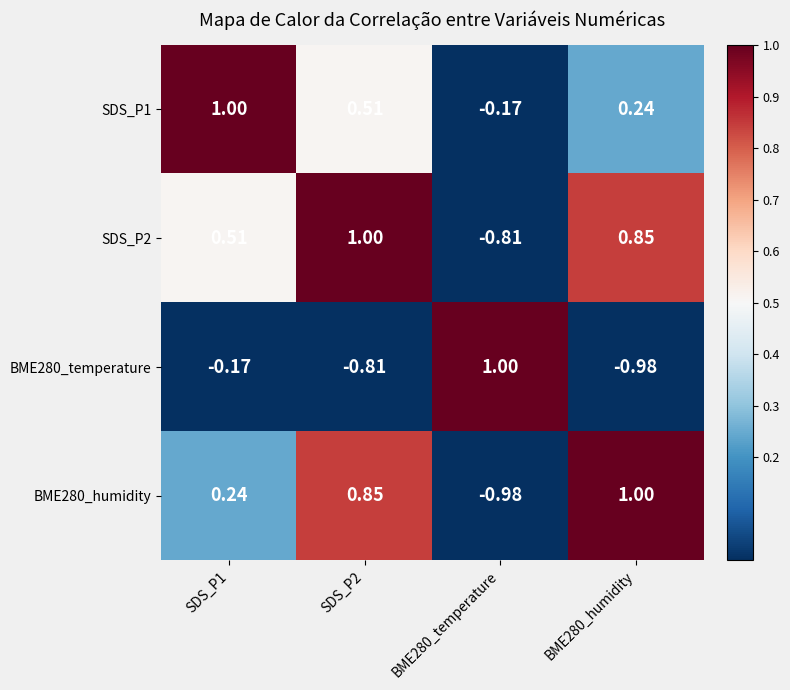

How many categories are shown in the chart?

4